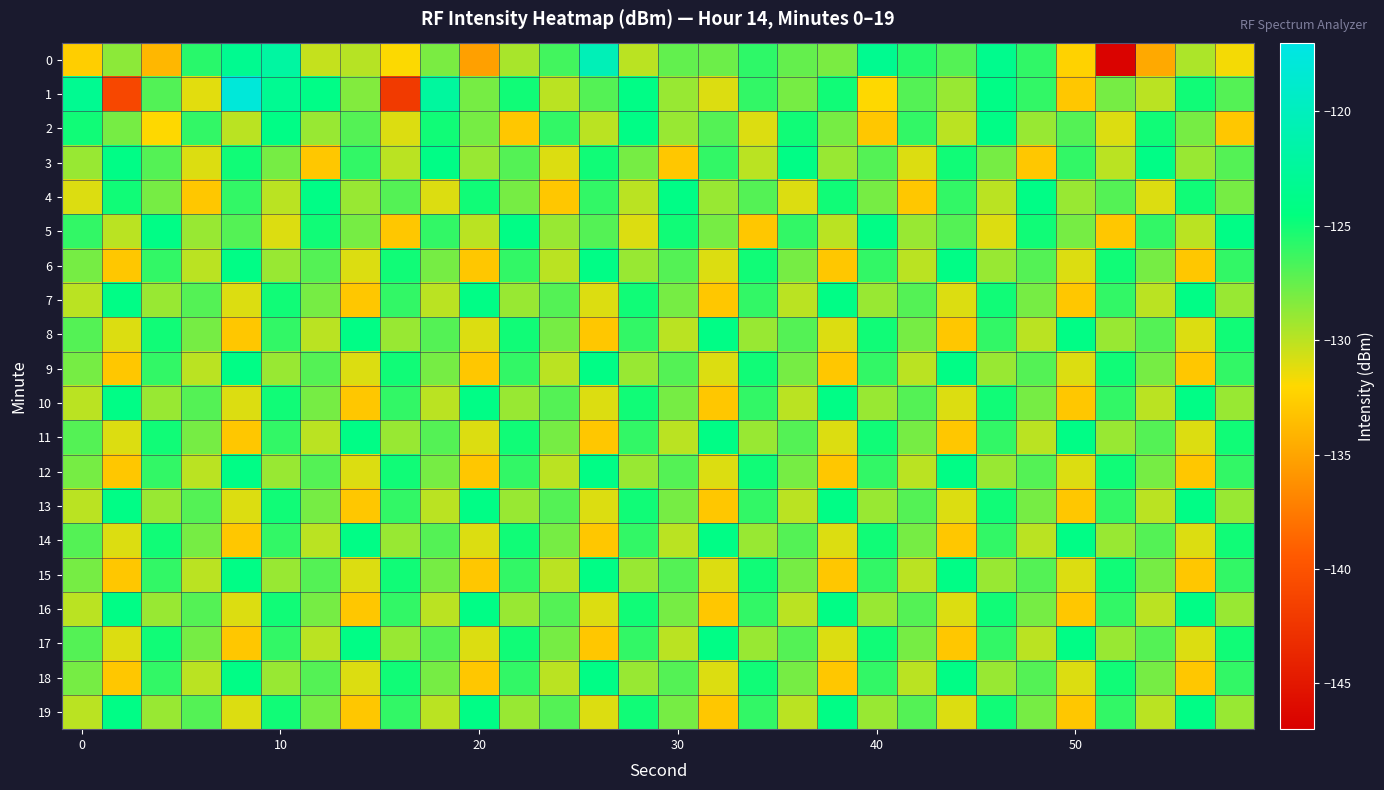

List the series in order of their peak value, lowest first.

2, 3, 4, 5, 6, 7, 8, 9, 10, 11, 12, 13, 14, 15, 16, 17, 18, 19, 0, 1